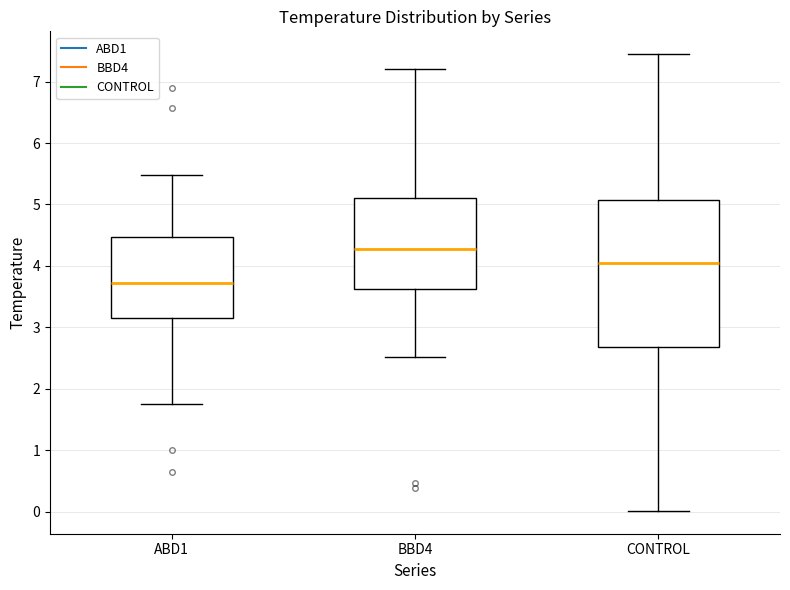

Where does the median line of the box for BBD4 sit on the y-axis? The values are not printed on the chart, so give them approximately, as read against the axis.

4.3